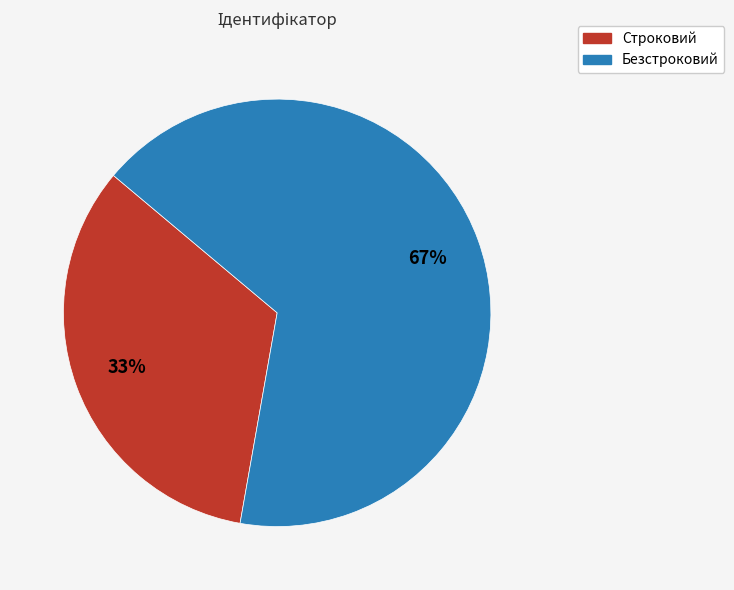

Is it true that Строковий is 33% of the pie?

True